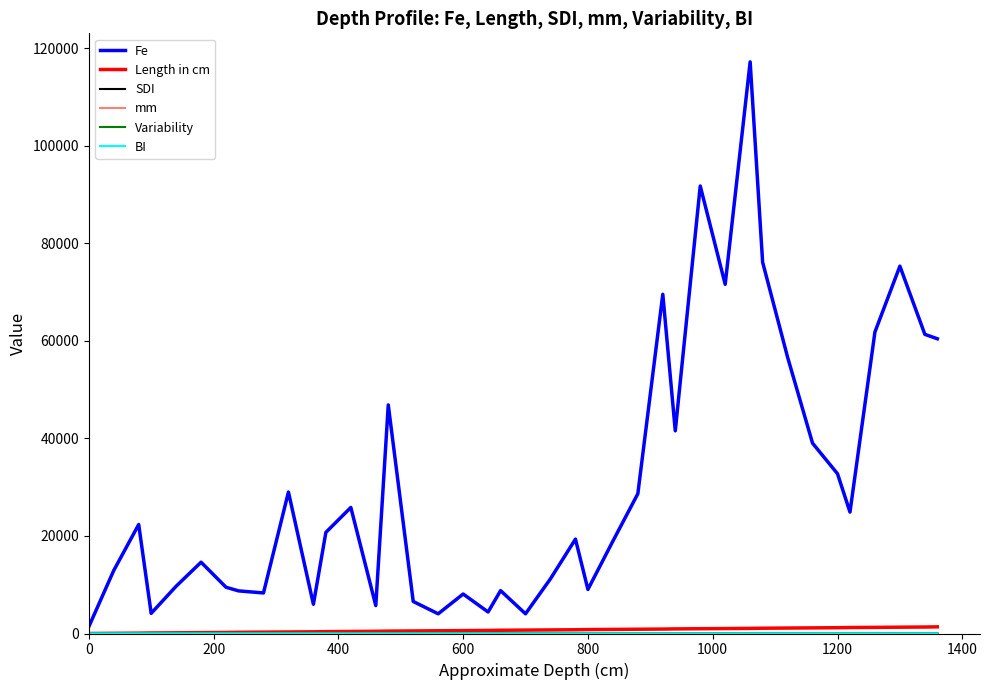

Which series has the largest range (max minus min)?

Fe